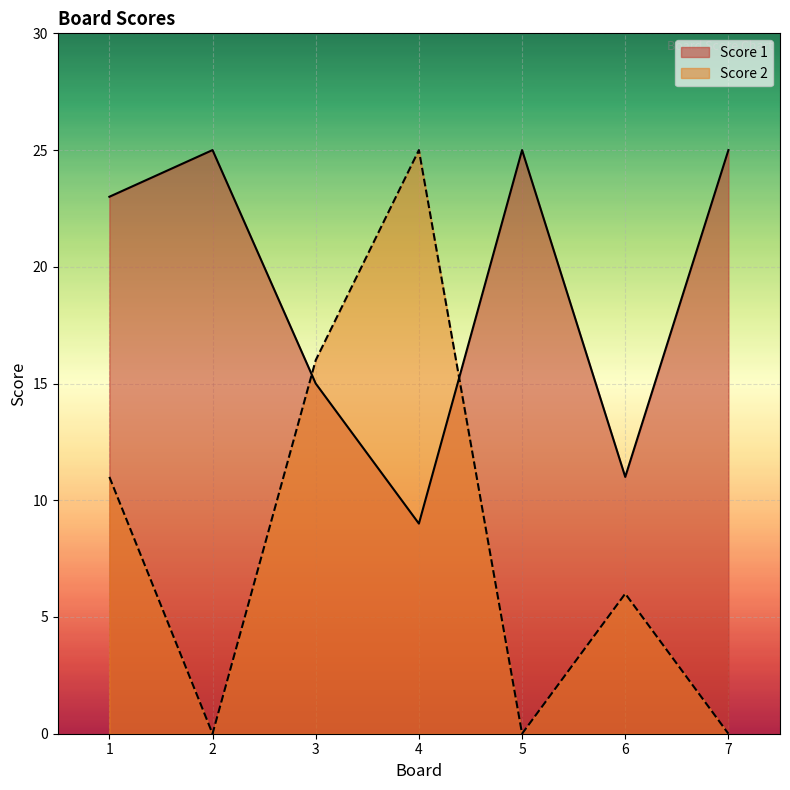

How many lines are shown in the chart?

2